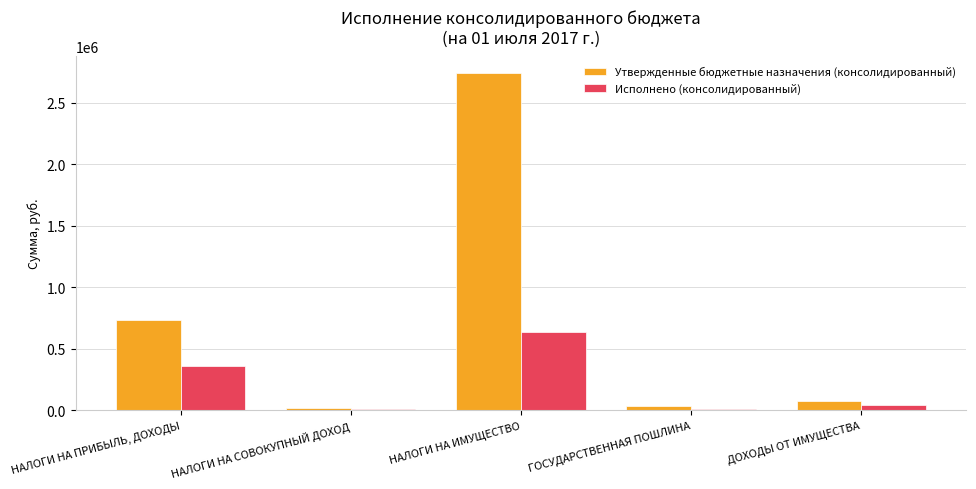

What is the total value across all series at НАЛОГИ НА СОВОКУПНЫЙ ДОХОД?

24003.6